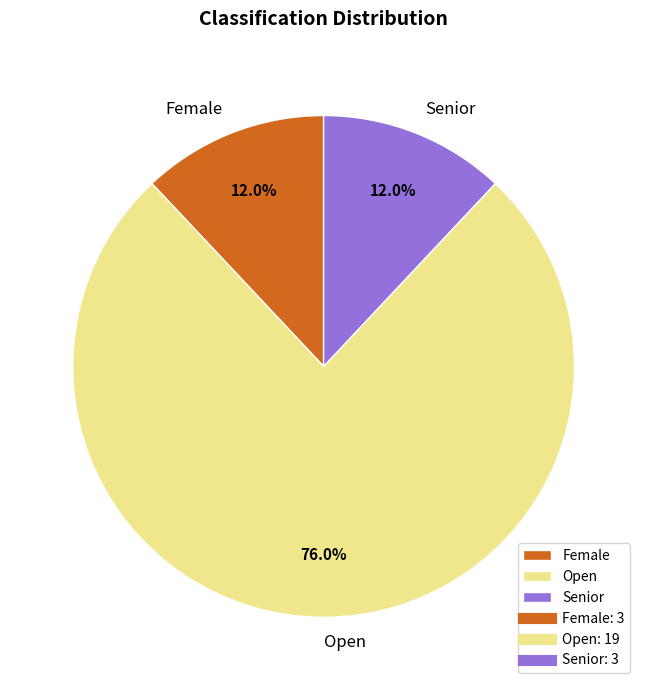

True or false: Open accounts for 76% of the total.

True